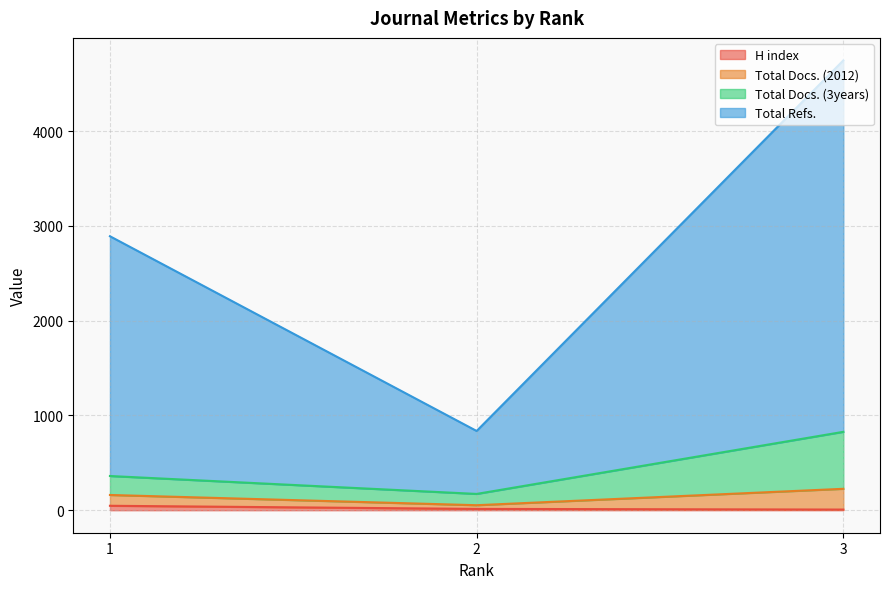

The value of Total Docs. (3years) at 2 is 286. True or false?

False